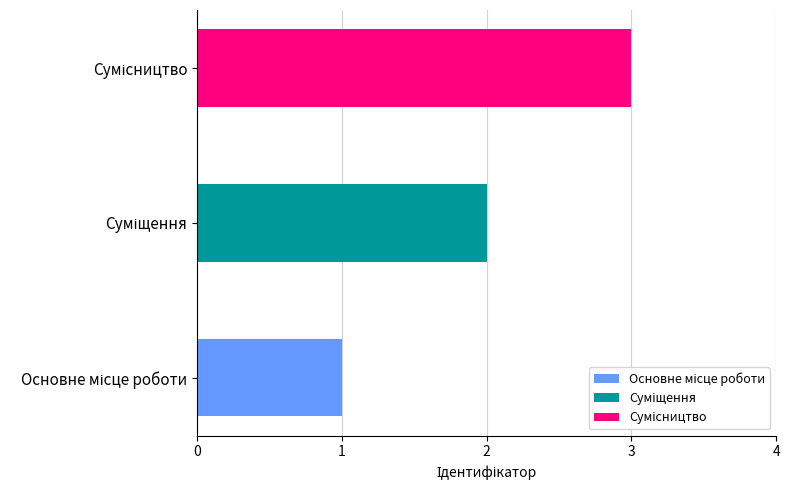

What is the label of the 3rd bar from the left?

Сумісництво